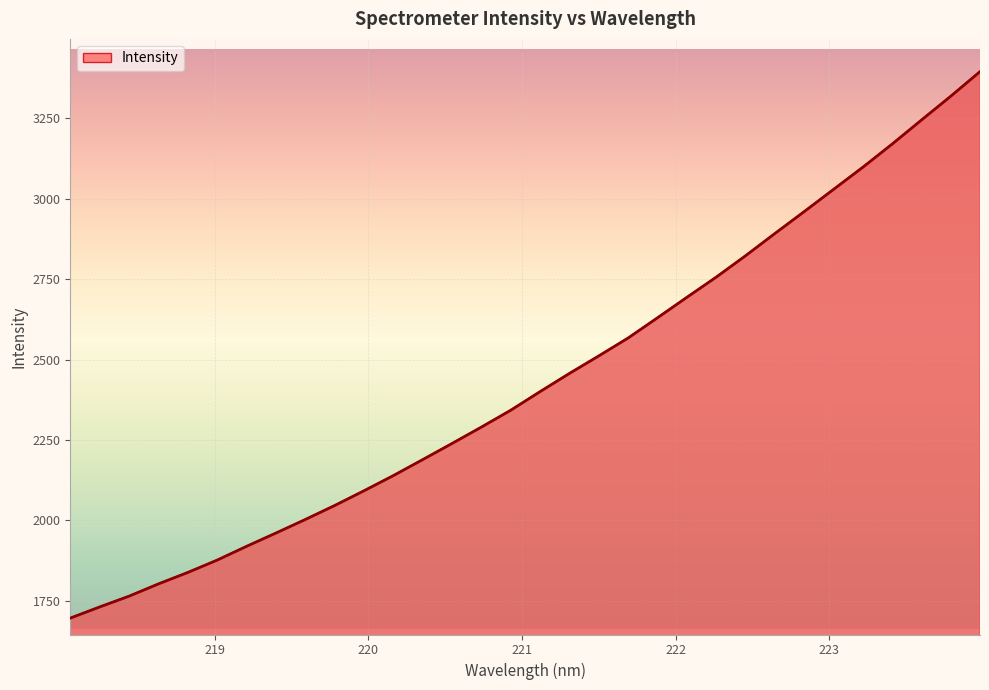

What is the maximum value shown in the chart?

3394.5